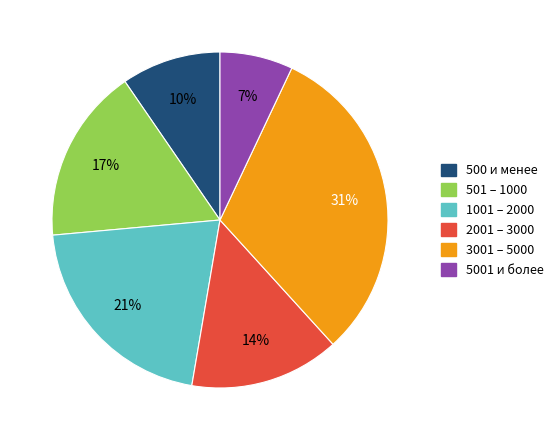

What percentage is the 1001 – 2000 slice, to the nearest percent?

21%